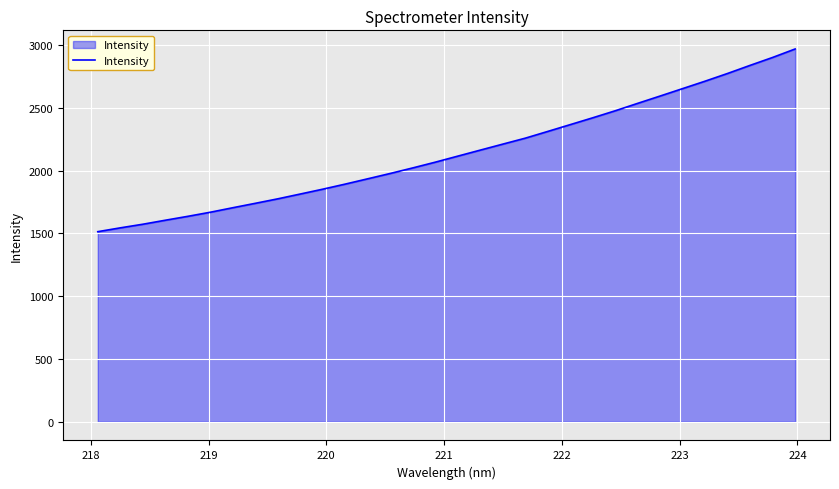

What is the minimum value shown in the chart?

1513.3